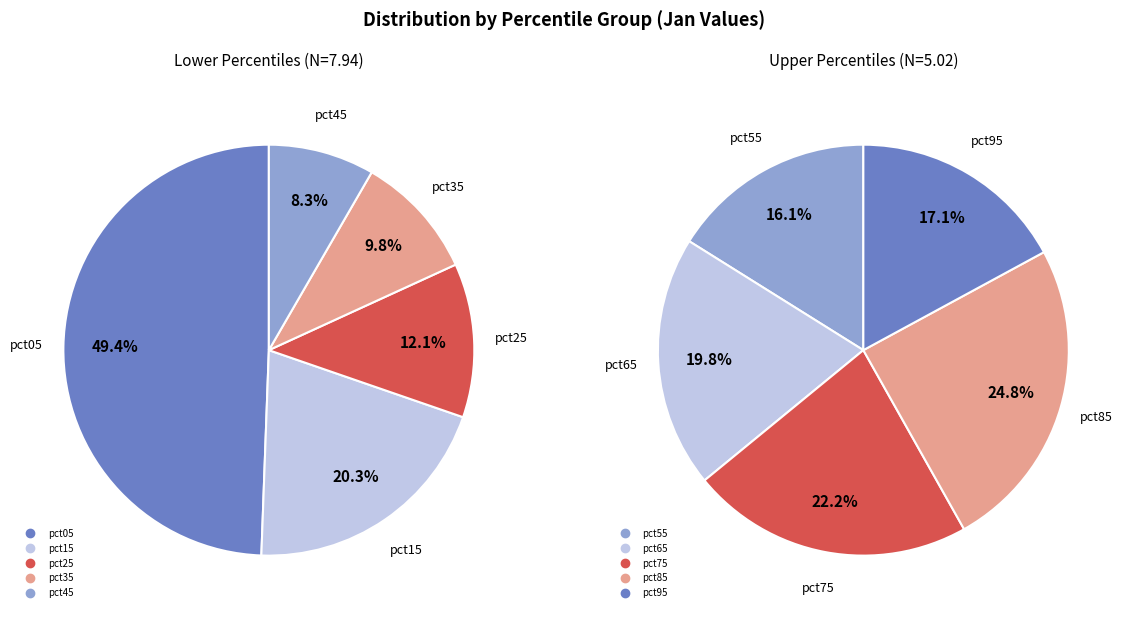

What is the largest slice in the pie chart?

pct05